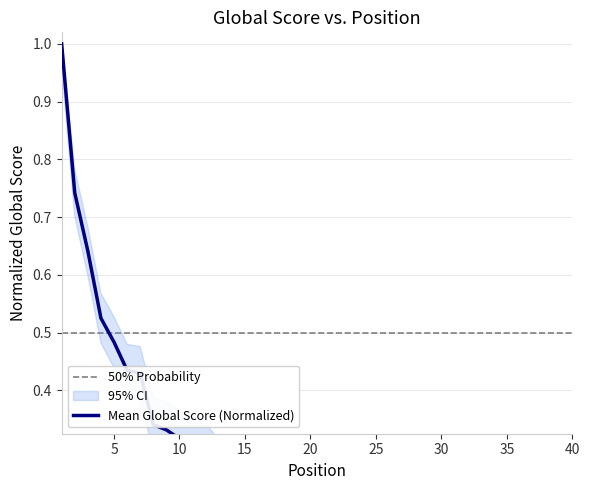

What is the value of the 30th point from the left?

0.2